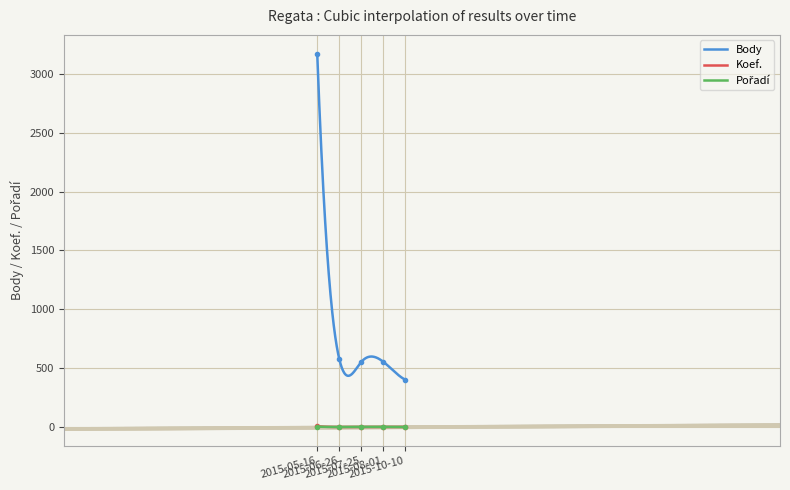

Is this an area chart (filled region under the line)?

No